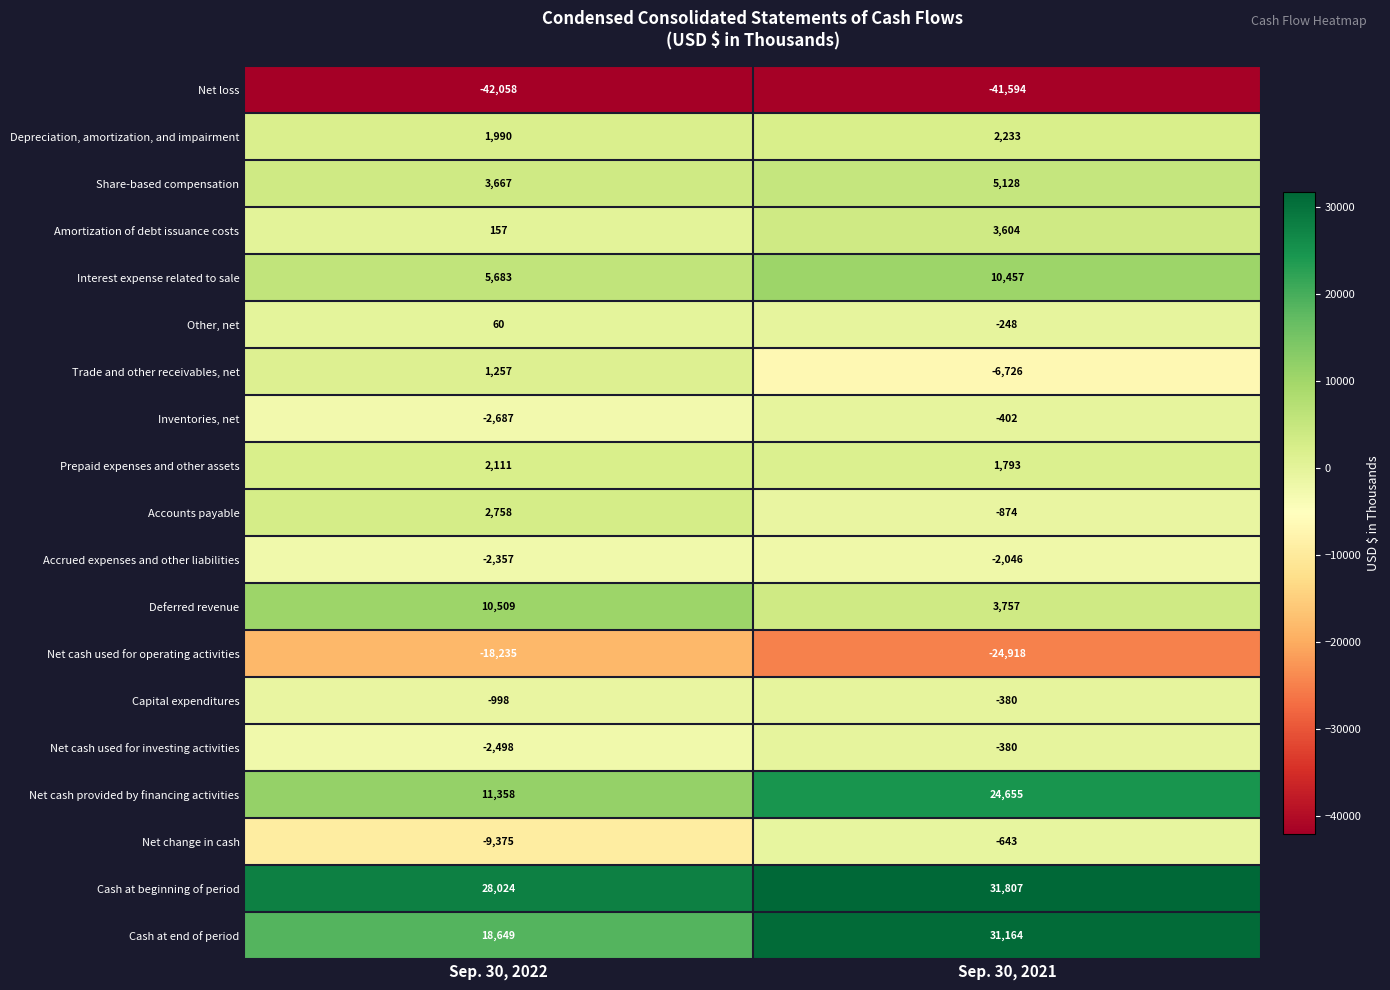

Which series has the largest total across all categories?

Cash at beginning of period